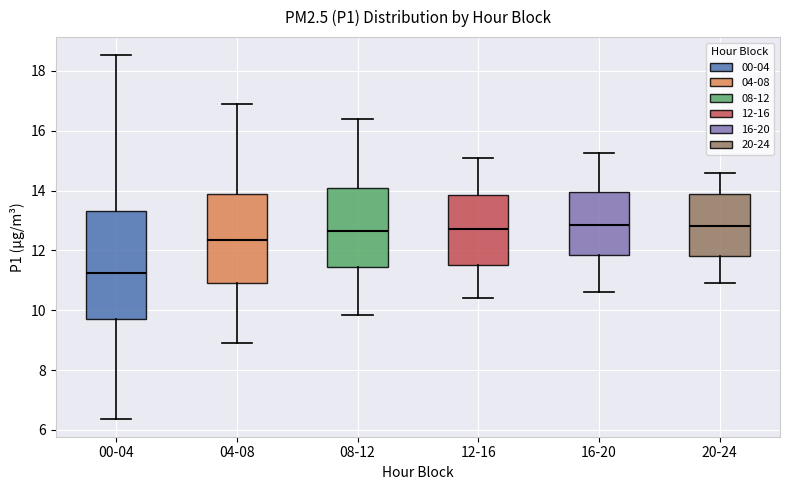

Where does the upper whisker of the box for 08-12 end on the y-axis? The values are not printed on the chart, so give them approximately, as read against the axis.

16.4